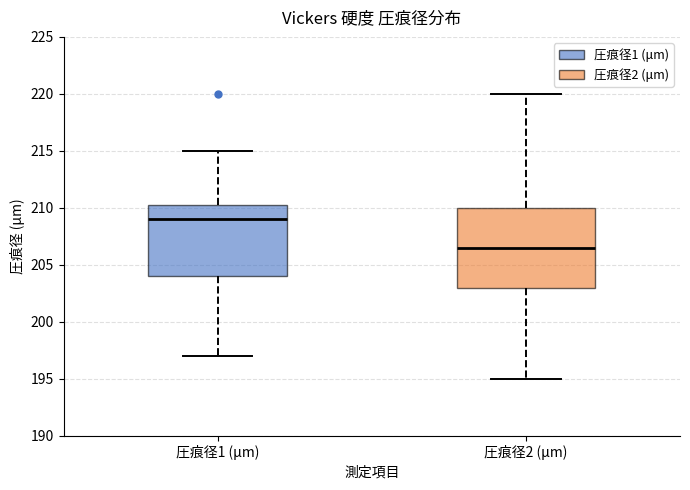

Reading left to right, transcribe this box plot: for each box, give where its median line is, the range the box spans, and where its two whiskers end, as read against the y-axis. The values are not printed on the chart, so give them approximately, as read against the axis.

圧痕径1 (μm): median 209.0, box 204.0 to 210.5, whiskers 197.0 to 215.0
圧痕径2 (μm): median 206.5, box 203.0 to 210.0, whiskers 195.0 to 220.0